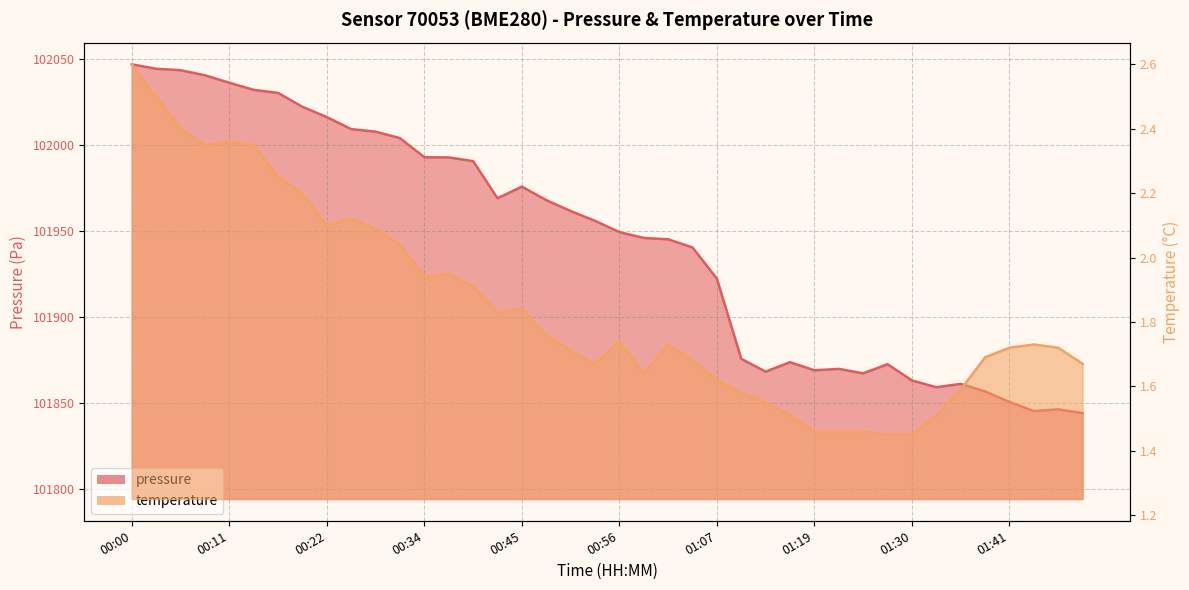

Where is the first local maximum for temperature?

00:11